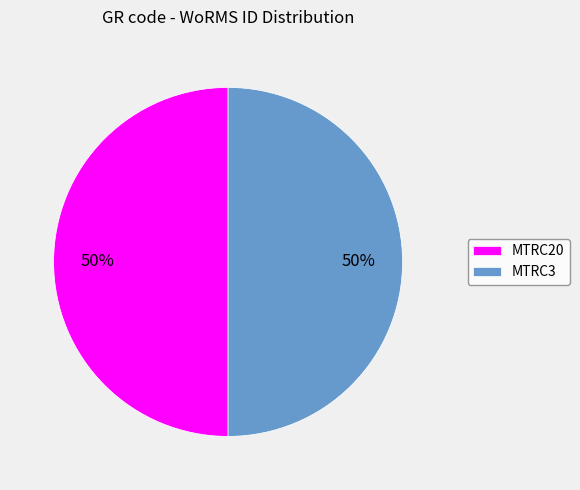

How many segments does this pie chart have?

2